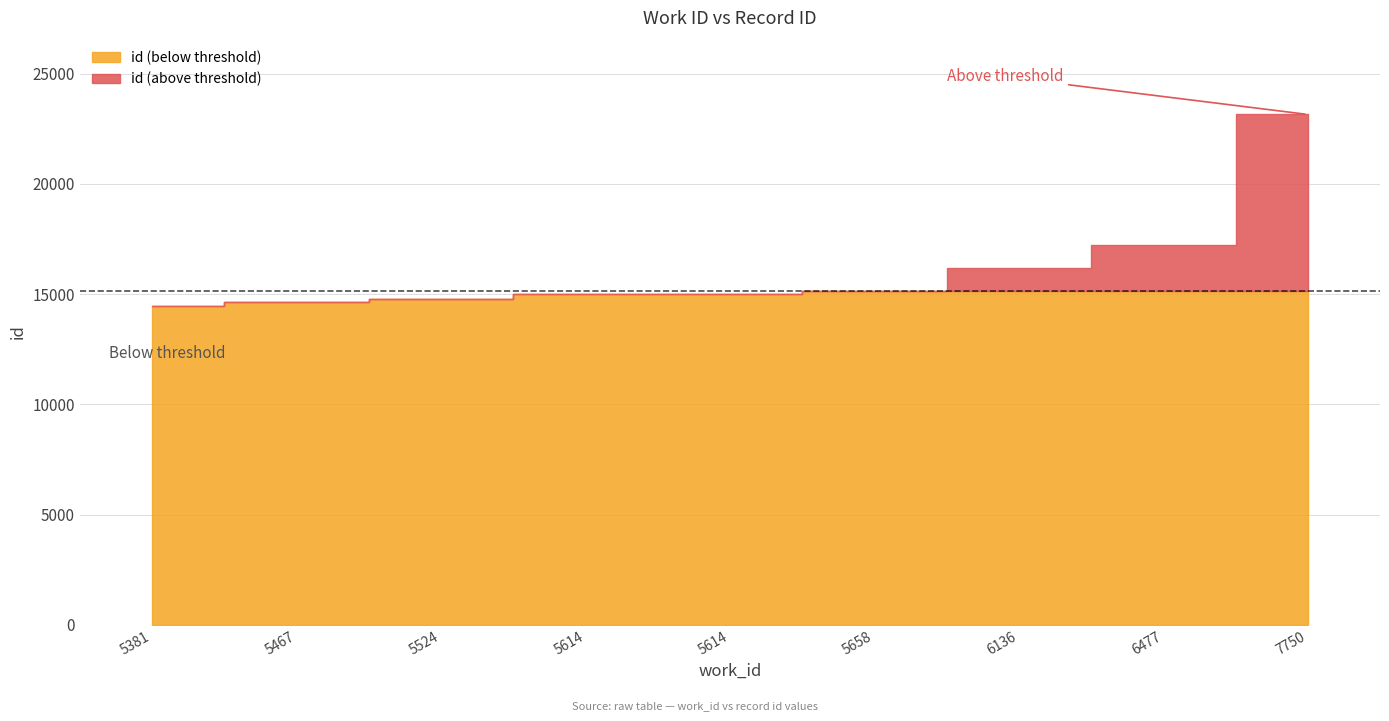

True or false: the data has more than 0 interior local peaks.

False